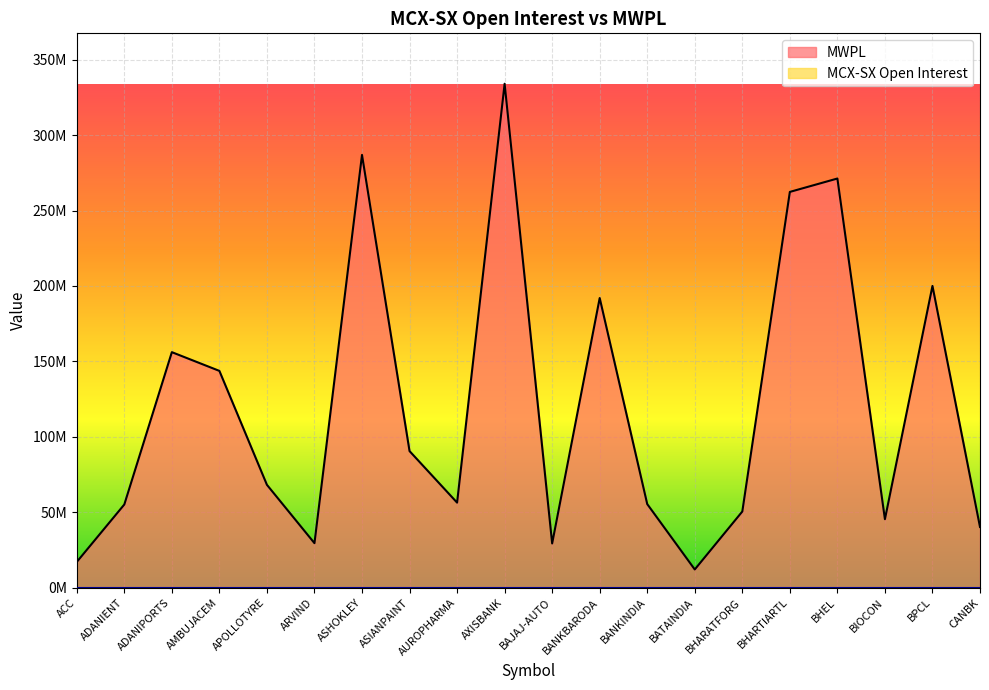

Rank the categories by value from highest to lowest.

AXISBANK, ASHOKLEY, BHEL, BHARTIARTL, BPCL, BANKBARODA, ADANIPORTS, AMBUJACEM, ASIANPAINT, APOLLOTYRE, AUROPHARMA, BANKINDIA, ADANIENT, BHARATFORG, BIOCON, CANBK, ARVIND, BAJAJ-AUTO, ACC, BATAINDIA